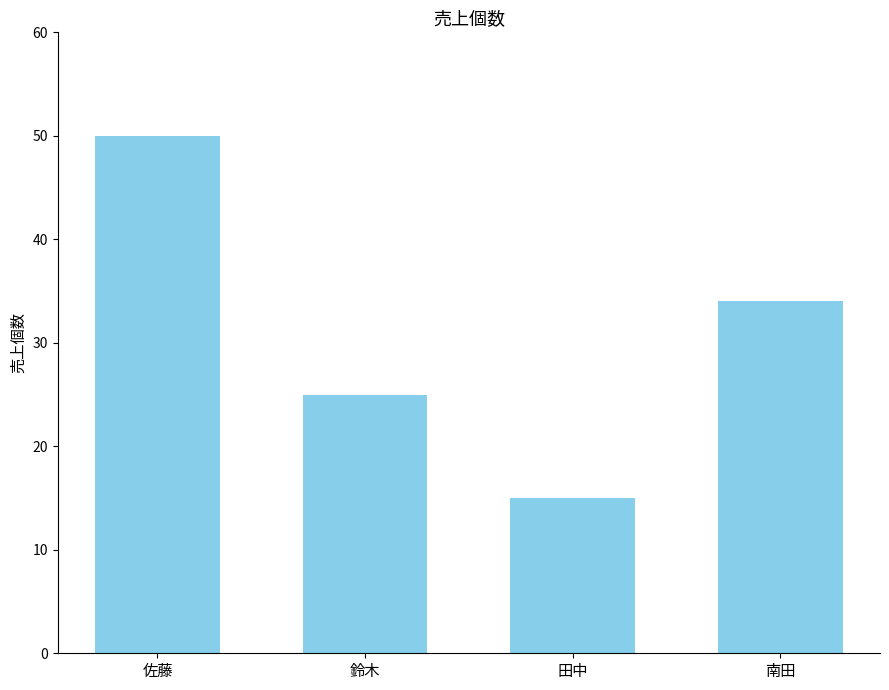

Count the number of categories in the chart.

4